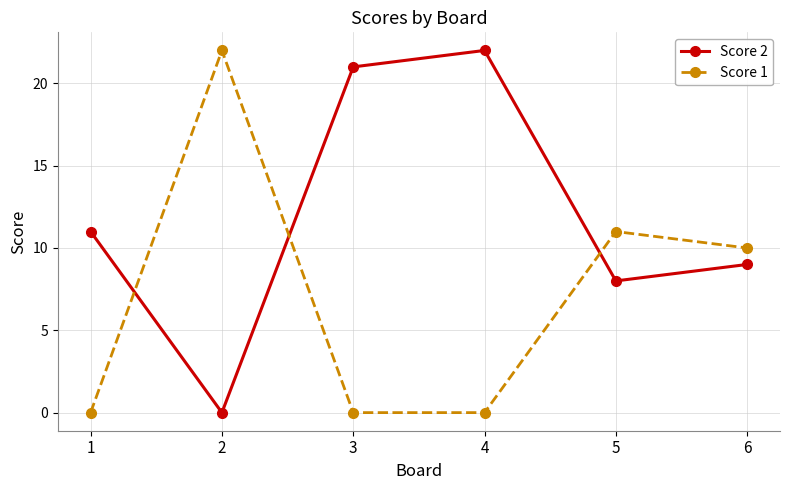

Is the value of Score 1 at 6 greater than the value of Score 2 at 5?

Yes